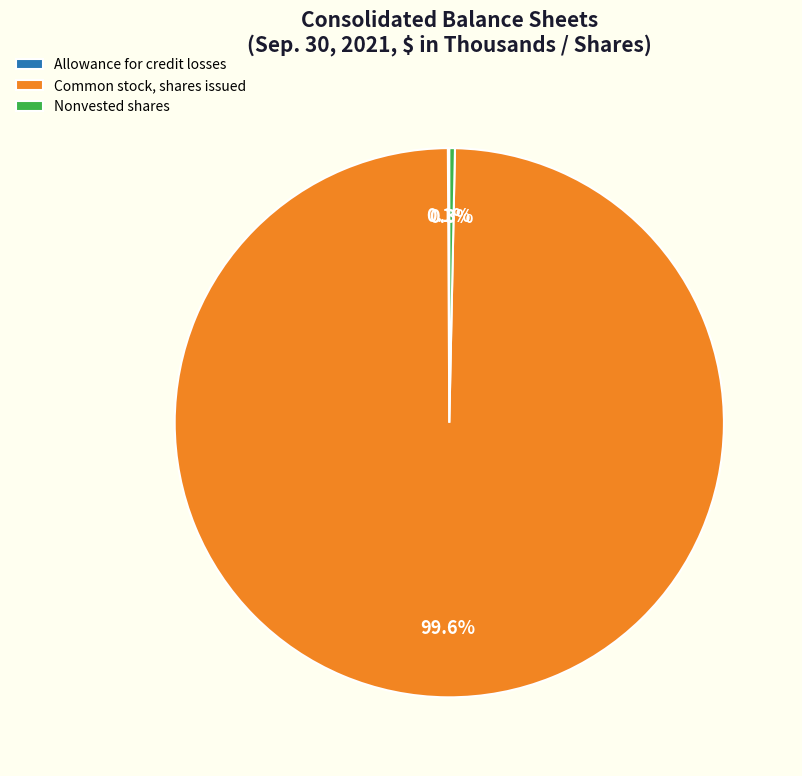

Is there any slice that represents more than half of the pie?

Yes